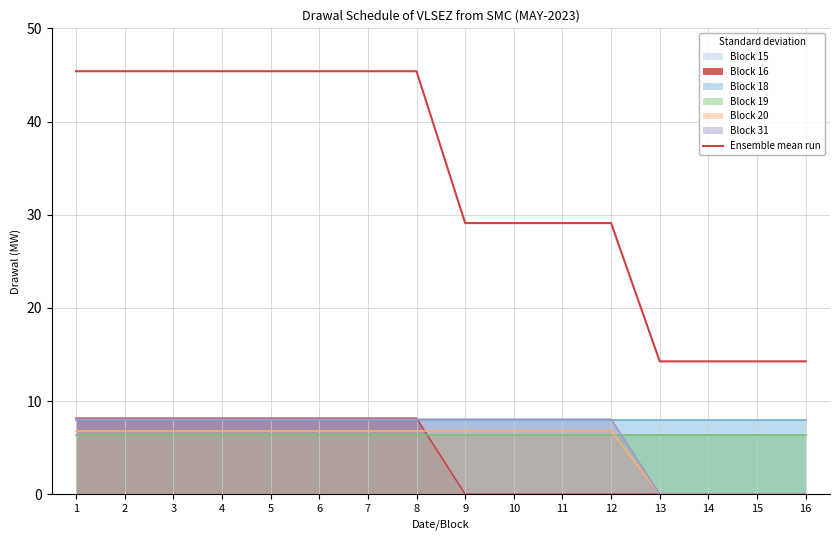

True or false: the data has more than 0 interior local peaks.

False